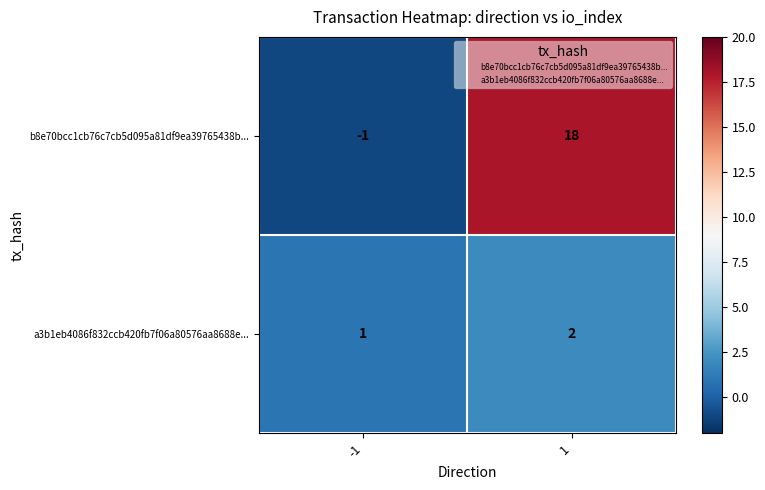

What is the greatest value displayed?

18